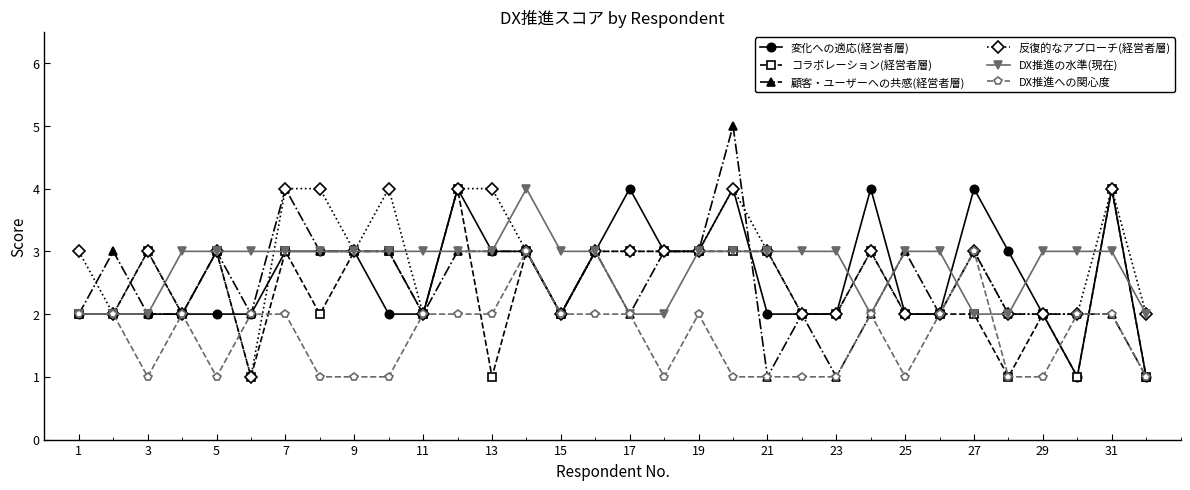

How many distinct data groups are displayed?

6